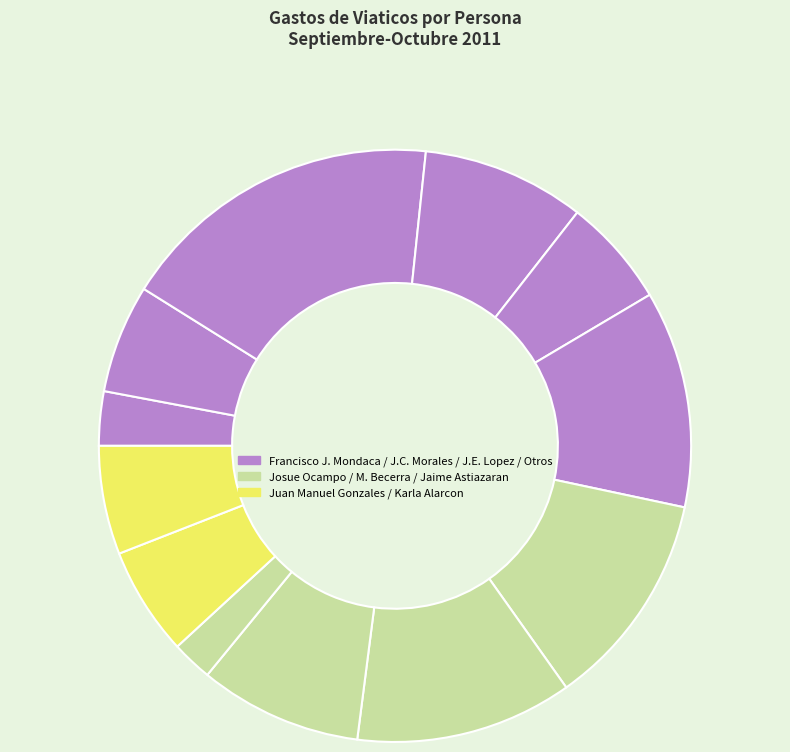

How many segments does this pie chart have?

12